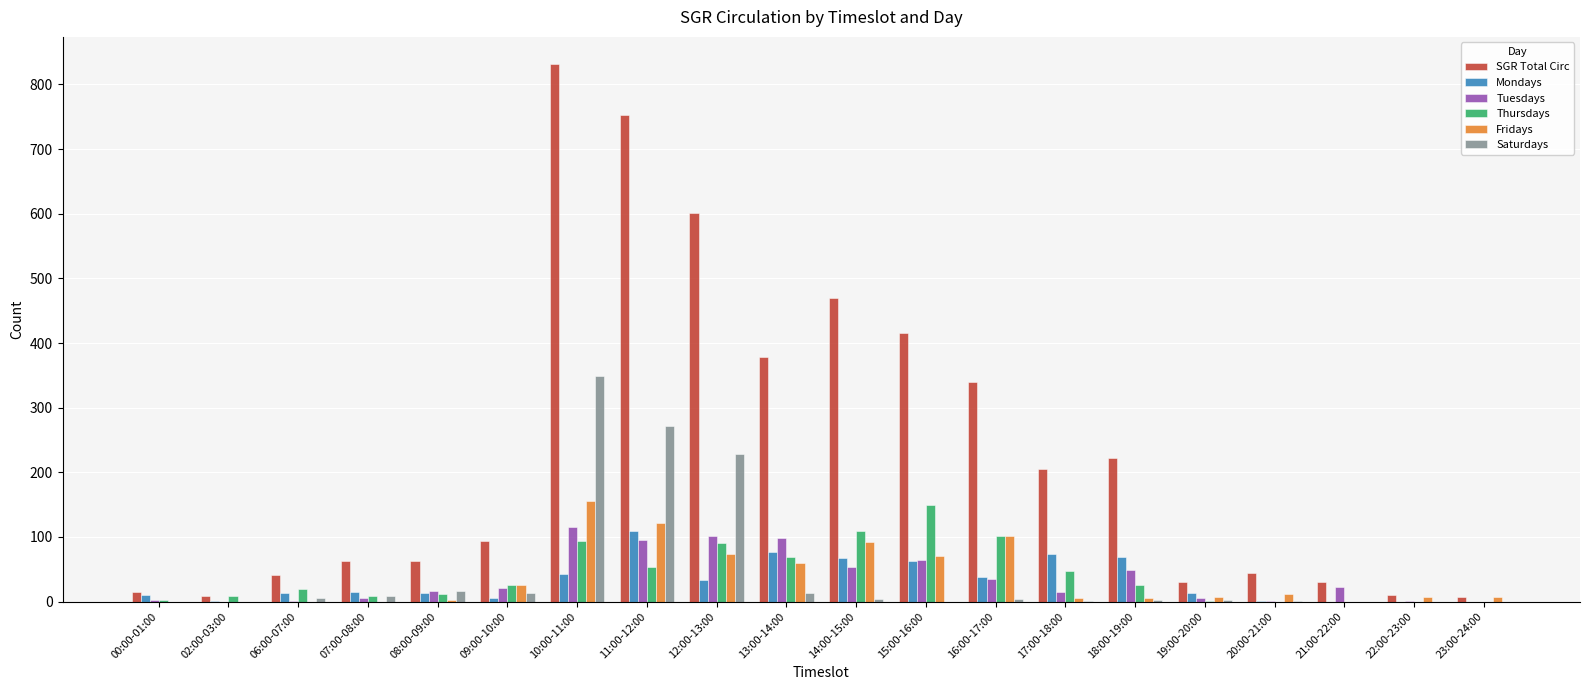

Which series has the largest total across all categories?

SGR Total Circ